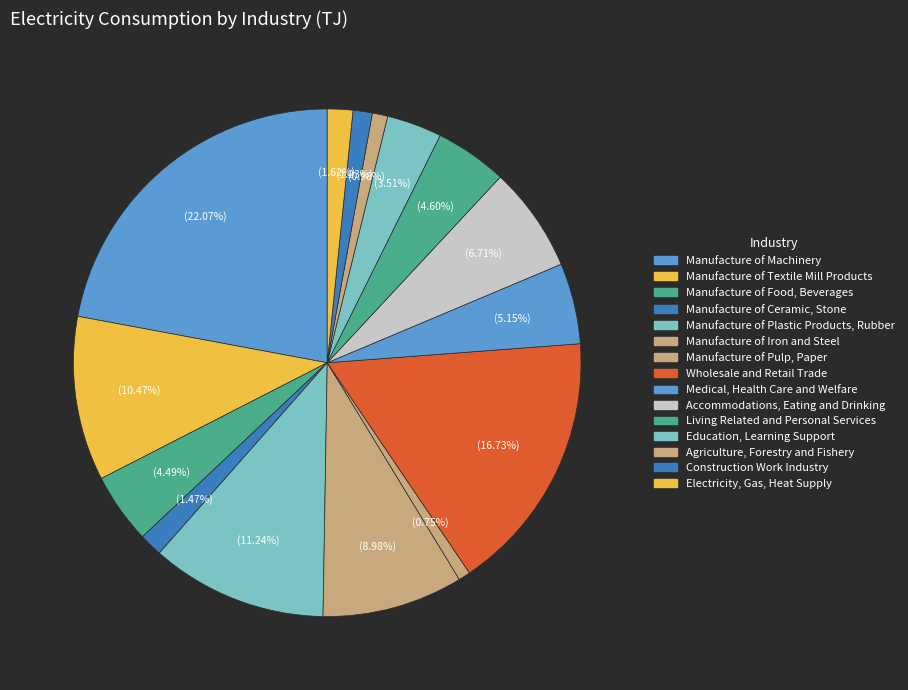

How many segments does this pie chart have?

15